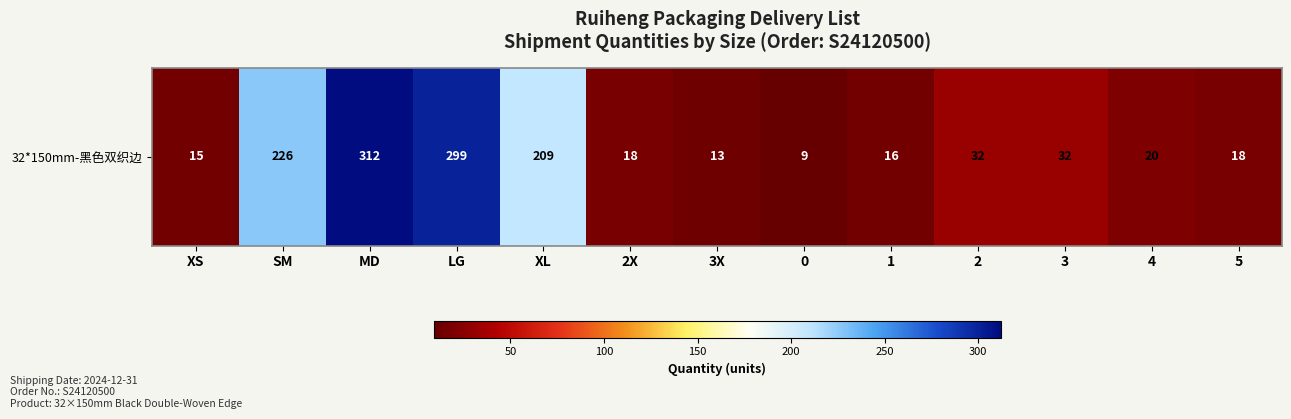

Read the value at LG, to the nearest 5.

300